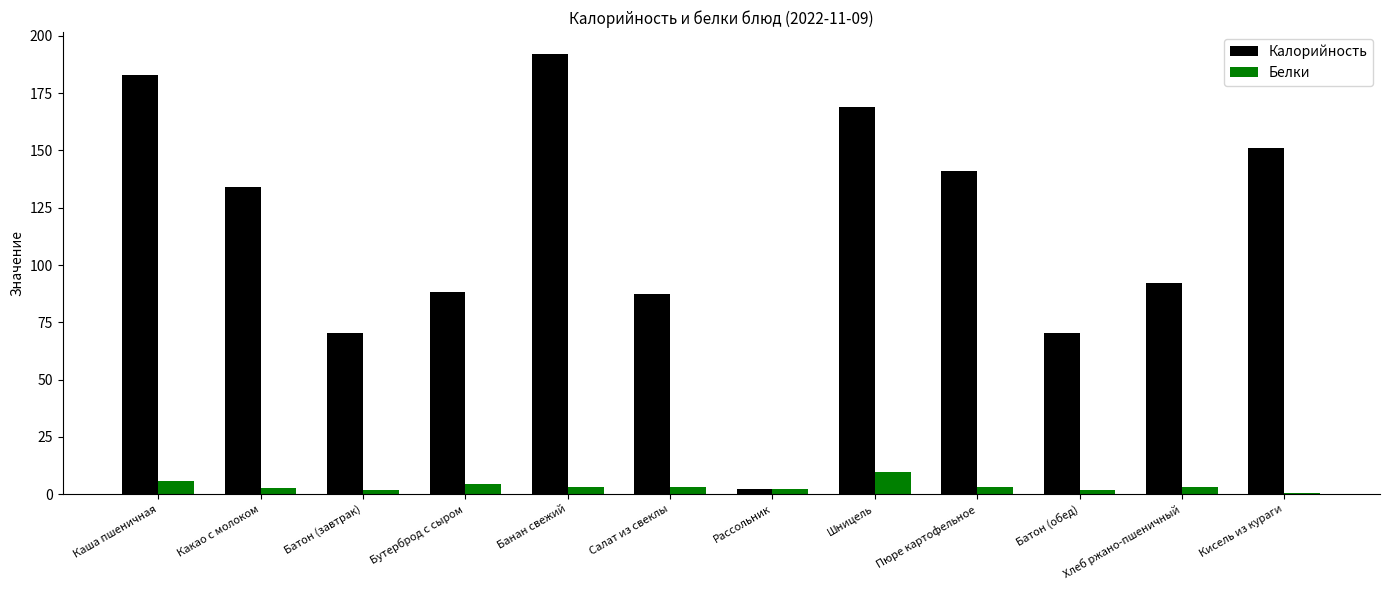

Where is Калорийность nearest to the value 97?

Хлеб ржано-пшеничный